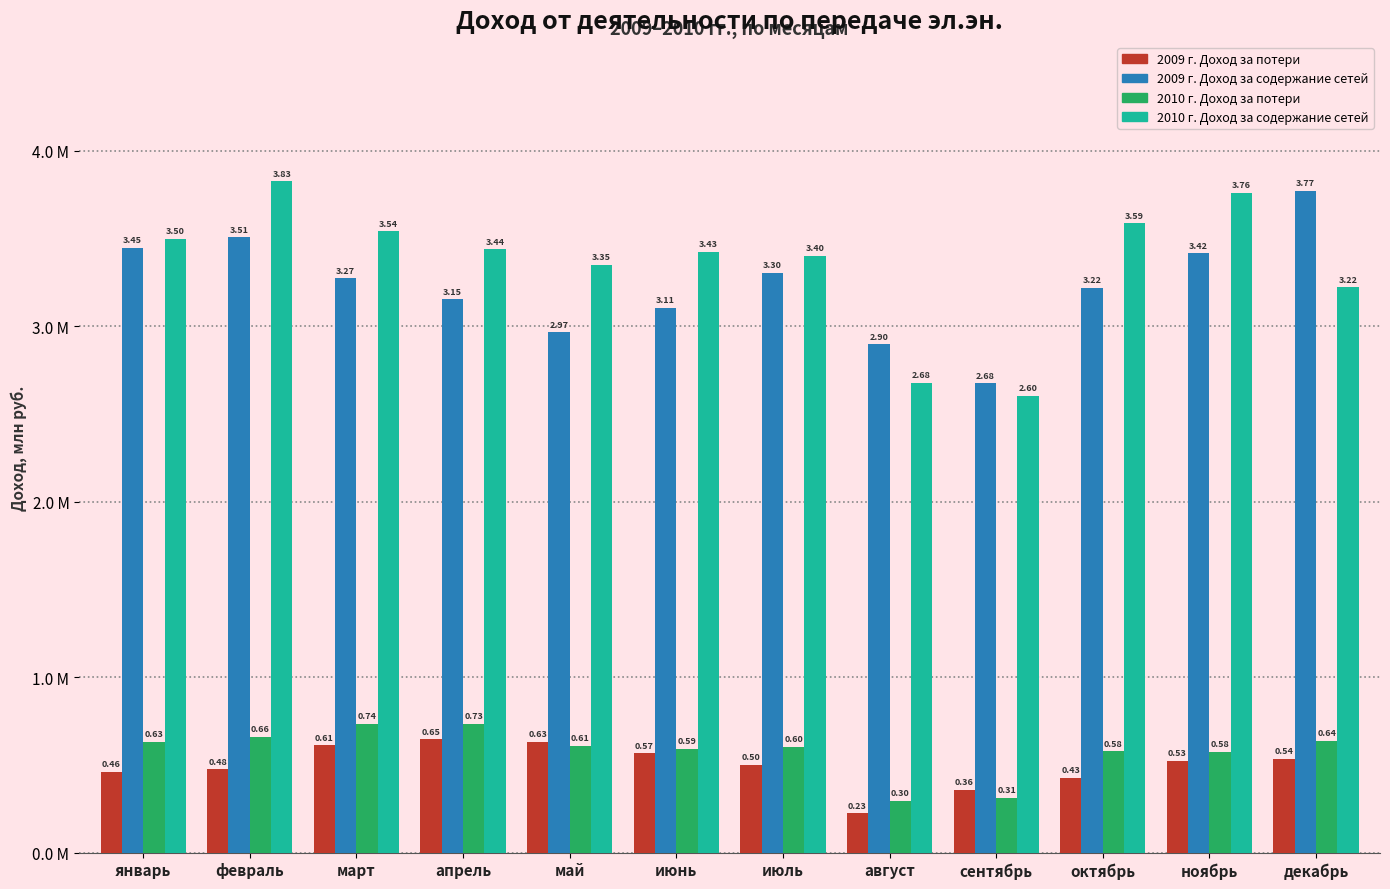

What is the difference between the maximum and minimum values in the 2009 г. Доход за содержание сетей series?

1.1